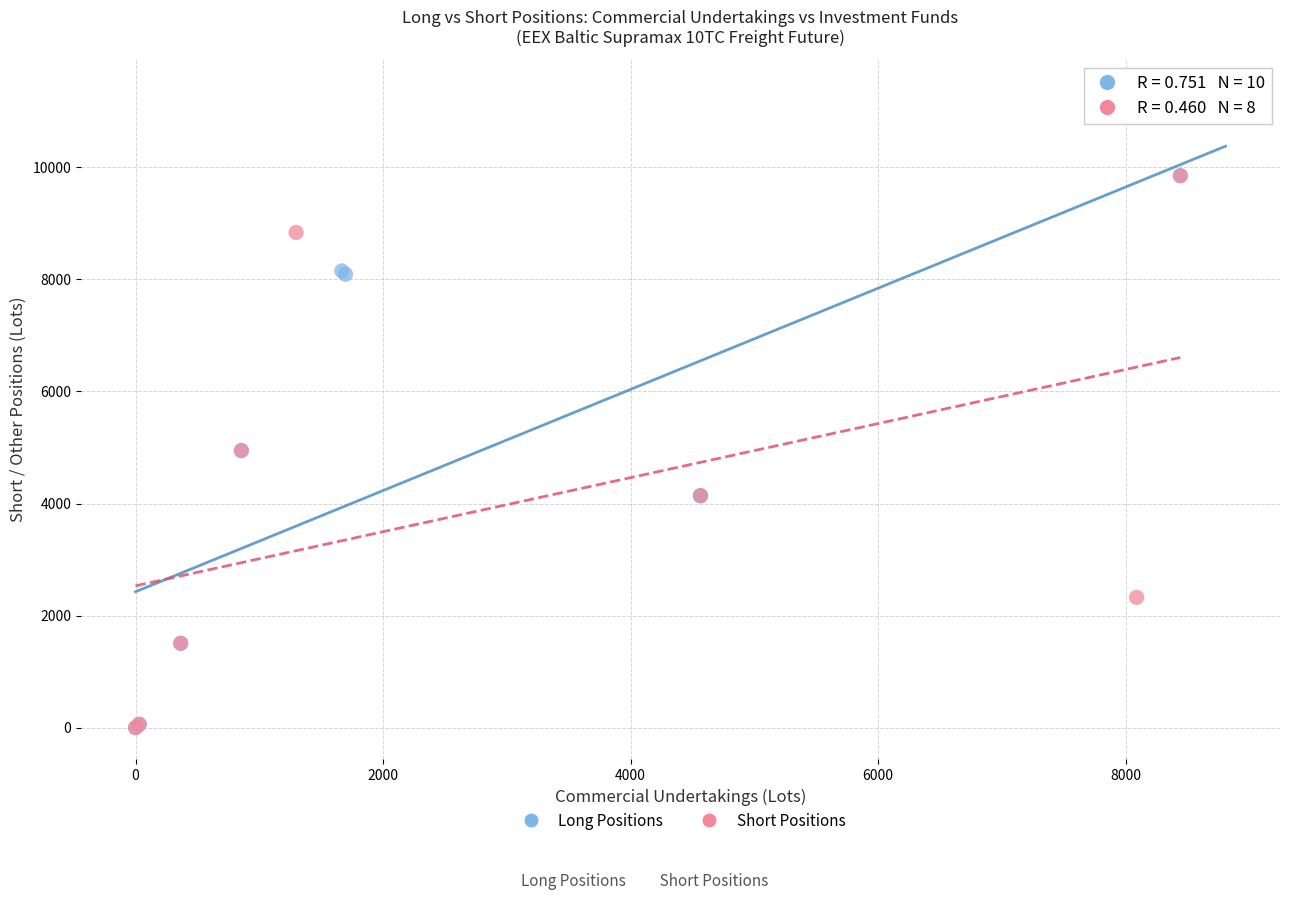

Which series reaches the maximum Y coordinate?

Long Positions